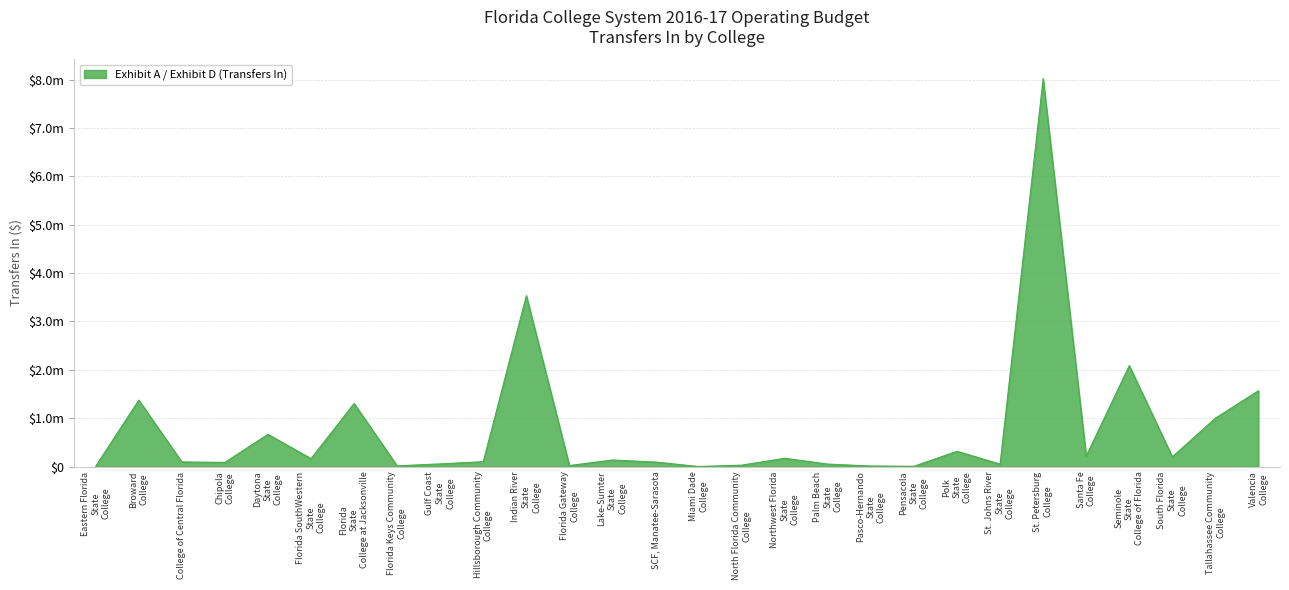

Does the chart display data point markers on the line(s)?

No